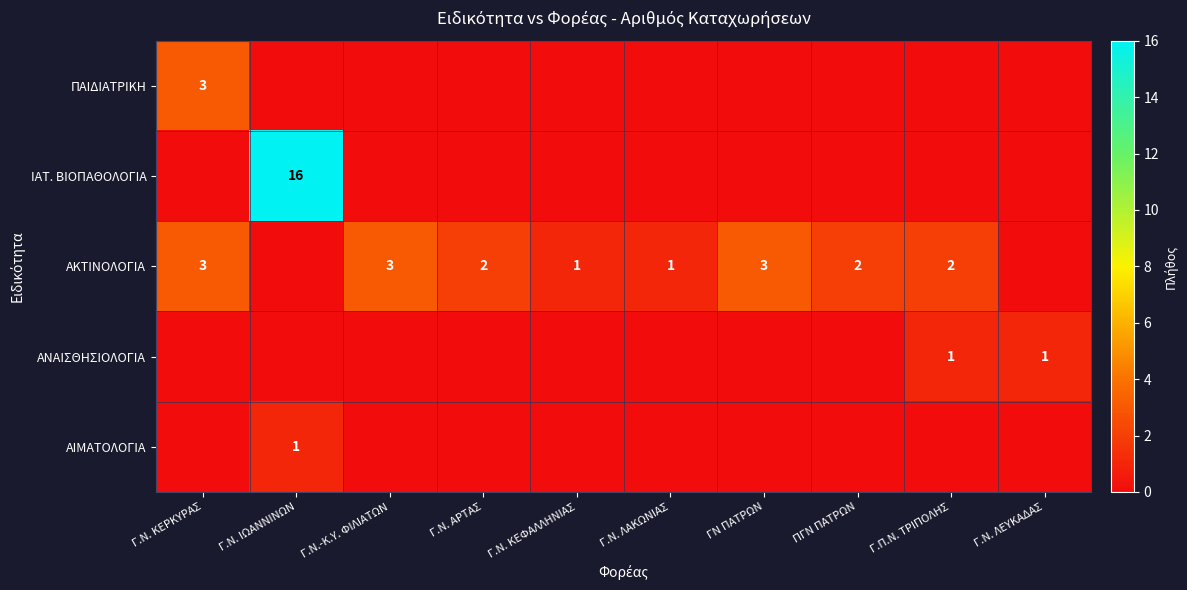

What is the maximum value shown in the chart?

16